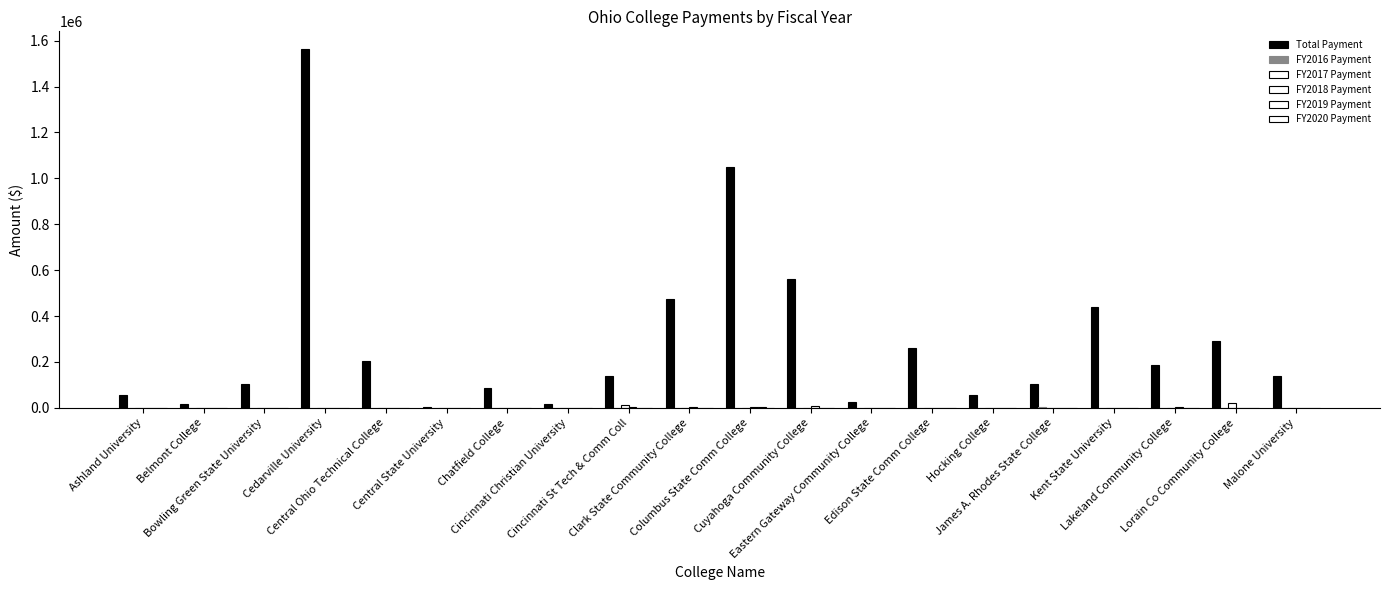

How many series are shown in this chart?

6